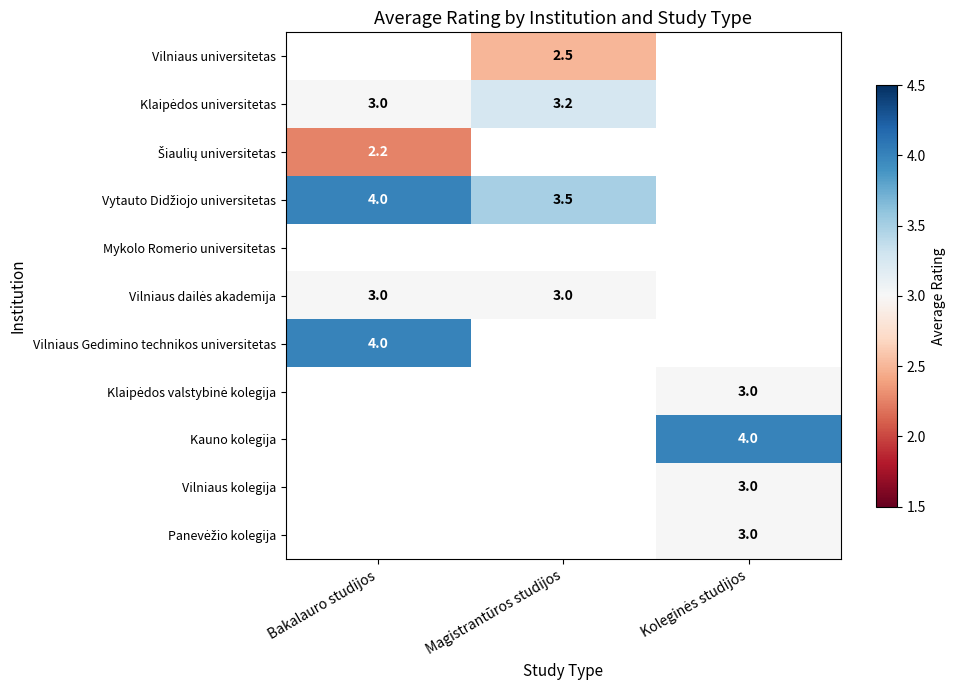

True or false: Vilniaus Gedimino technikos universitetas has a value of 2.6 at Bakalauro studijos.

False